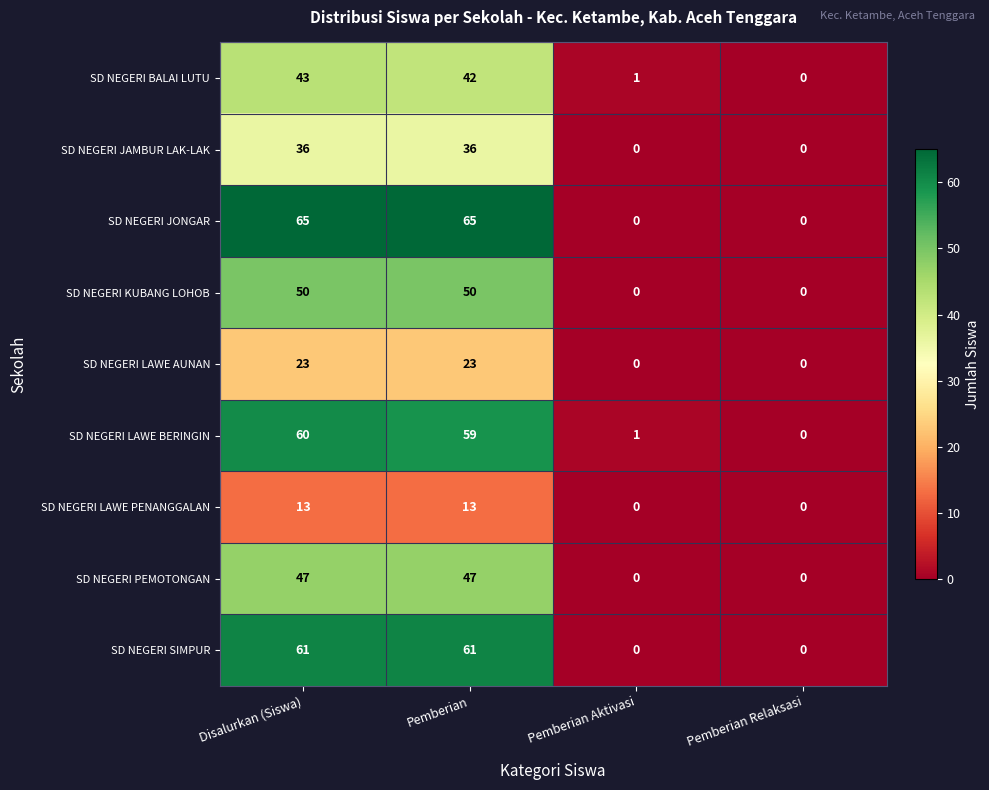

What is the spread (max minus min) of values at Pemberian Aktivasi?

1